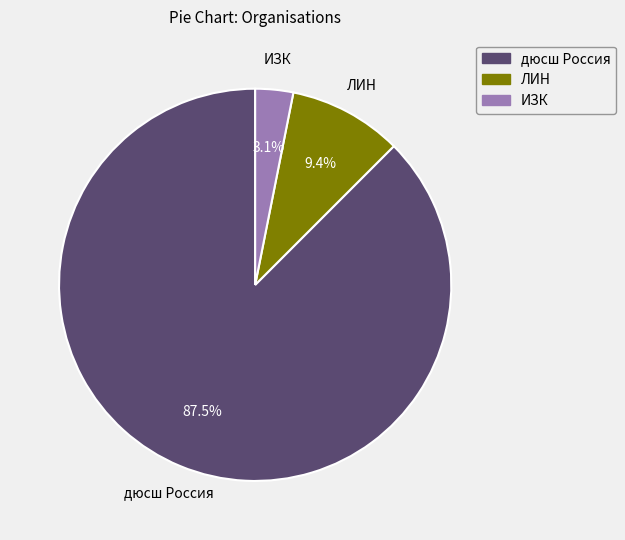

How many segments does this pie chart have?

3